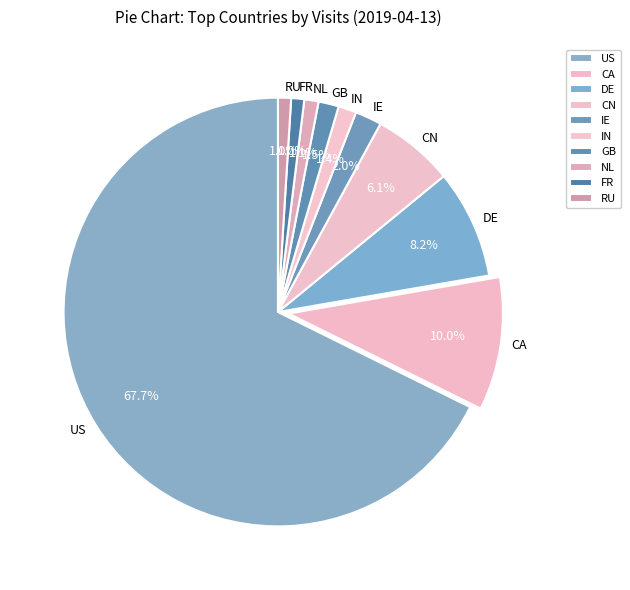

Between IE and US, which is larger?

US